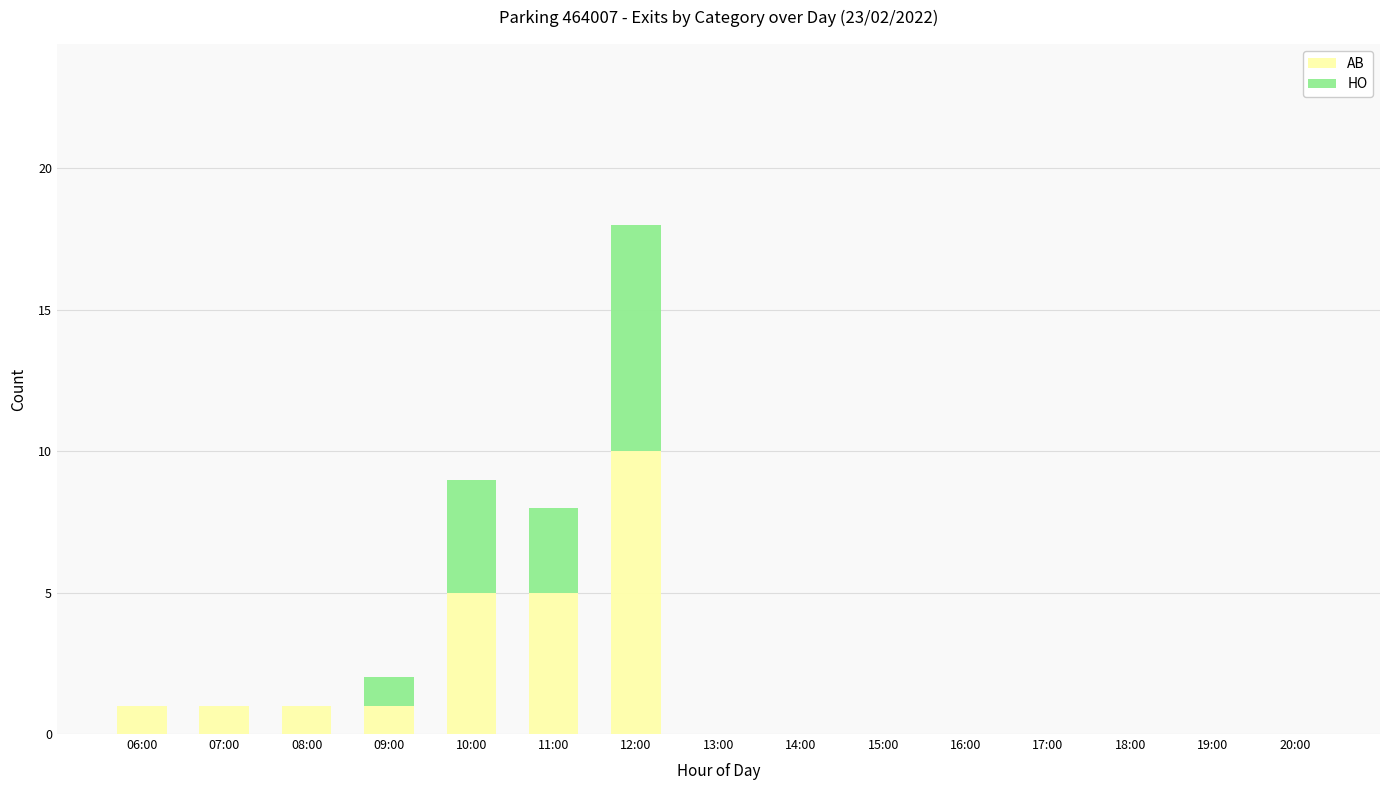

Reading left to right, what are the values for AB?

06:00=1	07:00=1	08:00=1	09:00=1	10:00=5	11:00=5	12:00=10	13:00=0	14:00=0	15:00=0	16:00=0	17:00=0	18:00=0	19:00=0	20:00=0